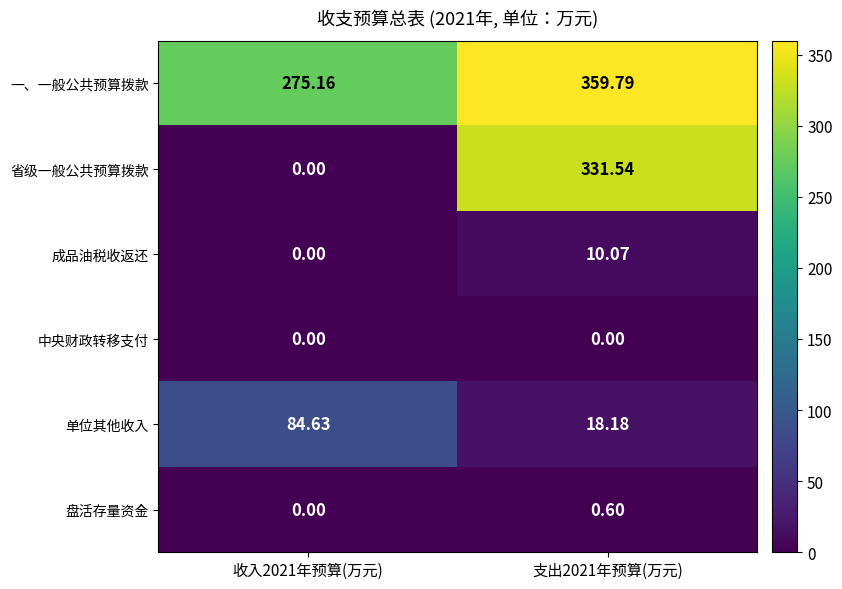

Between 收入2021年预算(万元) and 支出2021年预算(万元), which series saw the biggest shift?

省级一般公共预算拨款